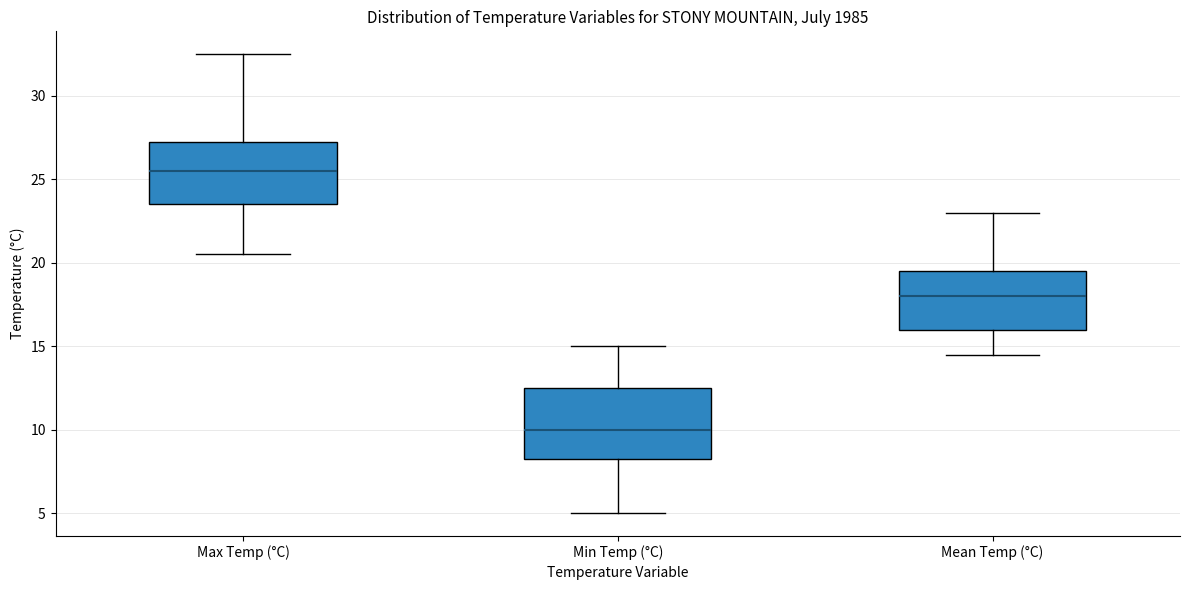

Reading left to right, read every box against the y-axis: the position of its median line, the range the box covers, and the ends of its whiskers. The values are not printed on the chart, so give them approximately, as read against the axis.

Max Temp (°C): median 25.5, box 23.5 to 27.5, whiskers 20.5 to 32.5
Min Temp (°C): median 10.0, box 8.5 to 12.5, whiskers 5.0 to 15.0
Mean Temp (°C): median 18.0, box 16.0 to 19.5, whiskers 14.5 to 23.0